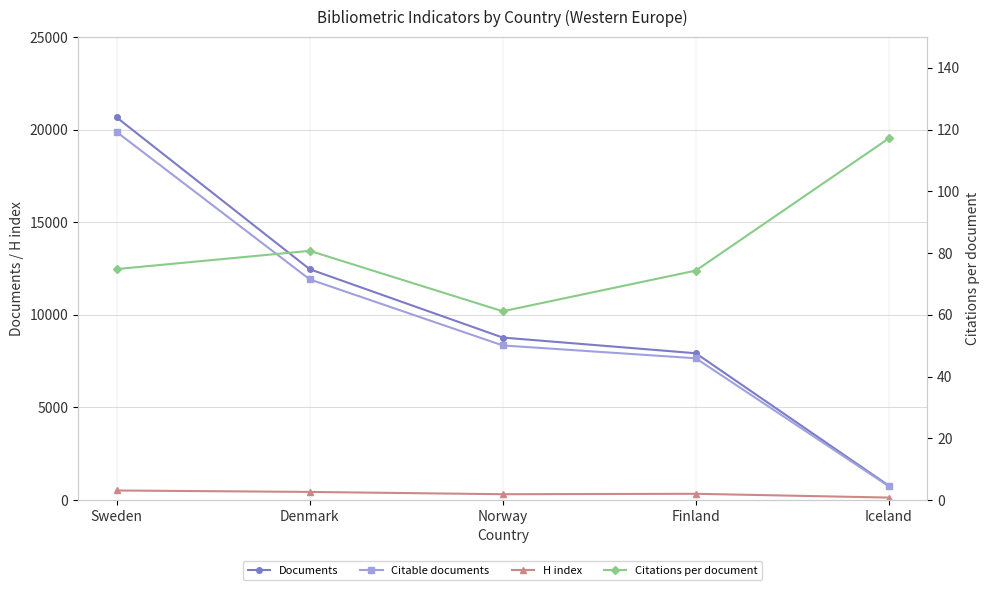

Between Norway and Sweden, which is larger?

Sweden